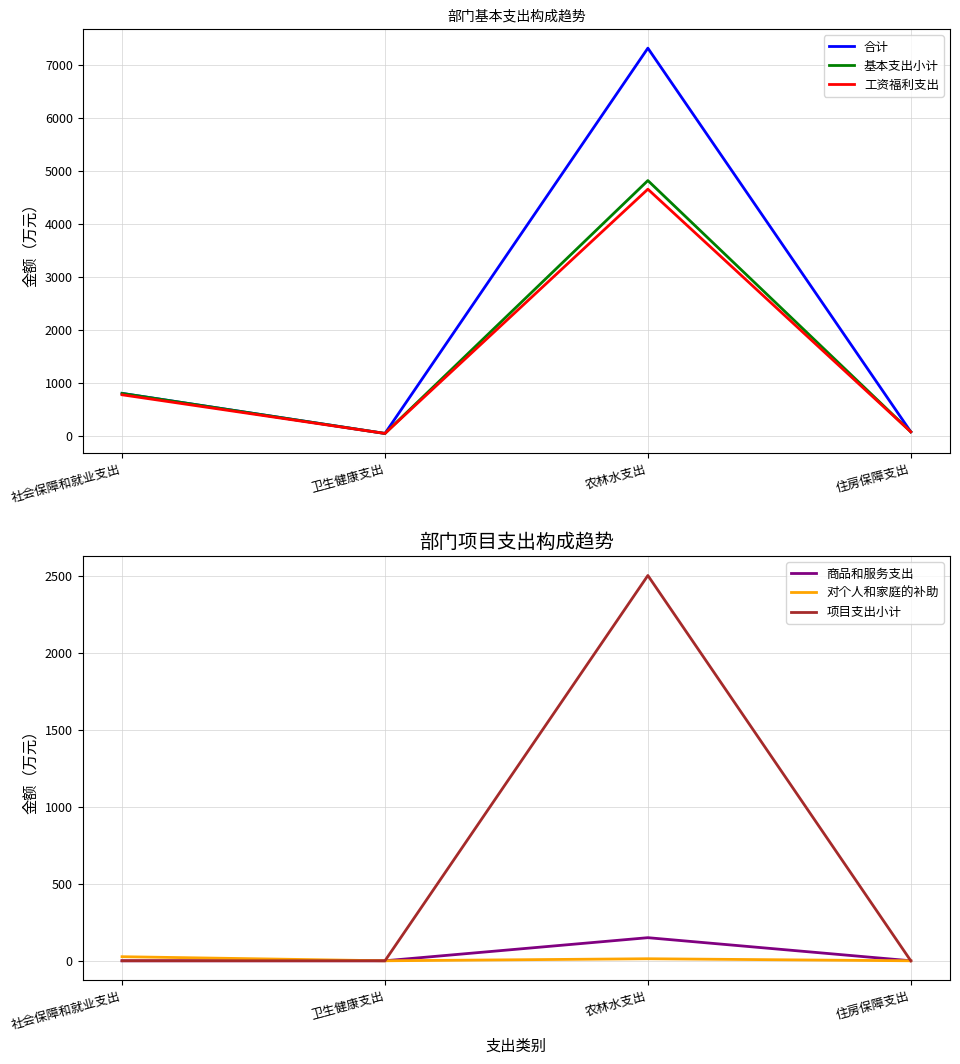

What is the spread (max minus min) of values at 社会保障和就业支出?

799.5